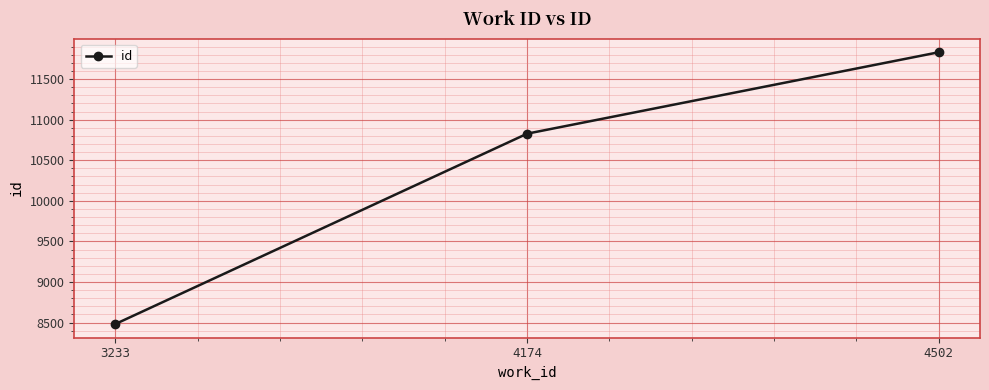

What is the sum of all values?

31140